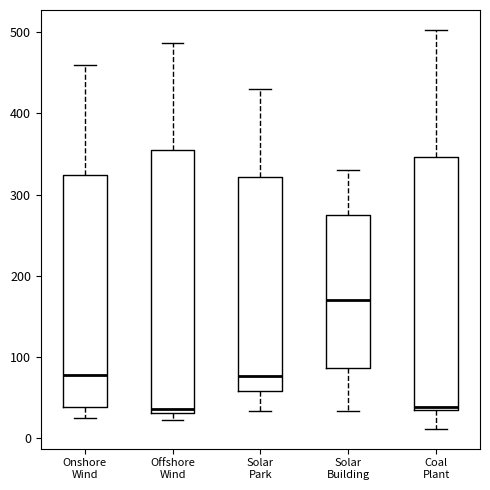

Reading left to right, transcribe this box plot: for each box, give where its median line is, the range the box spans, and where its two whiskers end, as read against the y-axis. The values are not printed on the chart, so give them approximately, as read against the axis.

Onshore Wind: median 80, box 40 to 320, whiskers 20 to 460
Offshore Wind: median 40, box 30 to 360, whiskers 20 to 490
Solar Park: median 80, box 60 to 320, whiskers 30 to 430
Solar Building: median 170, box 90 to 270, whiskers 30 to 330
Coal Plant: median 40, box 30 to 350, whiskers 10 to 500